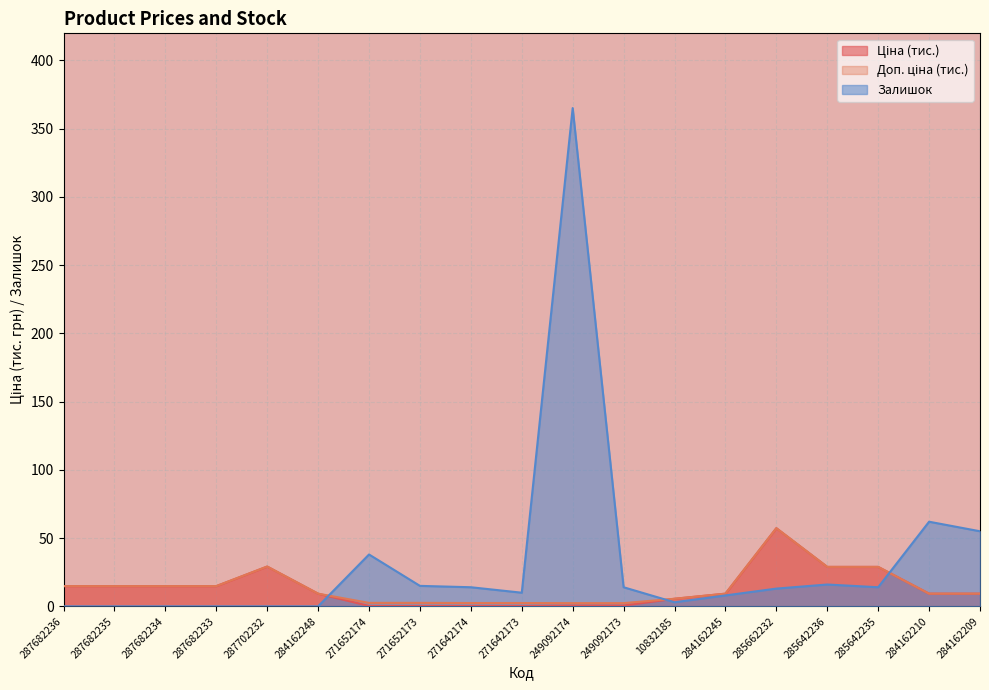

Reading right to left, list all the values displayed in this chart.

Ціна: 284162209=9.3	284162210=9.3	285642235=28.9	285642236=28.9	285662232=57.3	284162245=9.3	10832185=5.6	249092173=0.6	249092174=0.6	271642173=0.3	271642174=0.3	271652173=0.3	271652174=0.3	284162248=9.3	287702232=29.2	287682233=14.8	287682234=14.8	287682235=14.8	287682236=14.8
Доп. ціна: 284162209=9.3	284162210=9.3	285642235=28.9	285642236=28.9	285662232=57.3	284162245=9.3	10832185=5.6	249092173=2.4	249092174=2.4	271642173=2.4	271642174=2.4	271652173=2.5	271652174=2.5	284162248=9.3	287702232=29.2	287682233=14.8	287682234=14.8	287682235=14.8	287682236=14.8
Залишок: 284162209=55.0	284162210=62.0	285642235=14.0	285642236=16.0	285662232=13.0	284162245=8.0	10832185=3.0	249092173=14.0	249092174=365.0	271642173=10.0	271642174=14.0	271652173=15.0	271652174=38.0	284162248=0.0	287702232=0.0	287682233=0.0	287682234=0.0	287682235=0.0	287682236=0.0